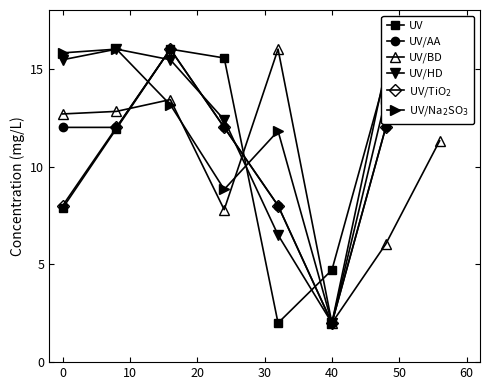

Is the value of UV/BD at 10 greater than the value of UV/HD at 10?

No